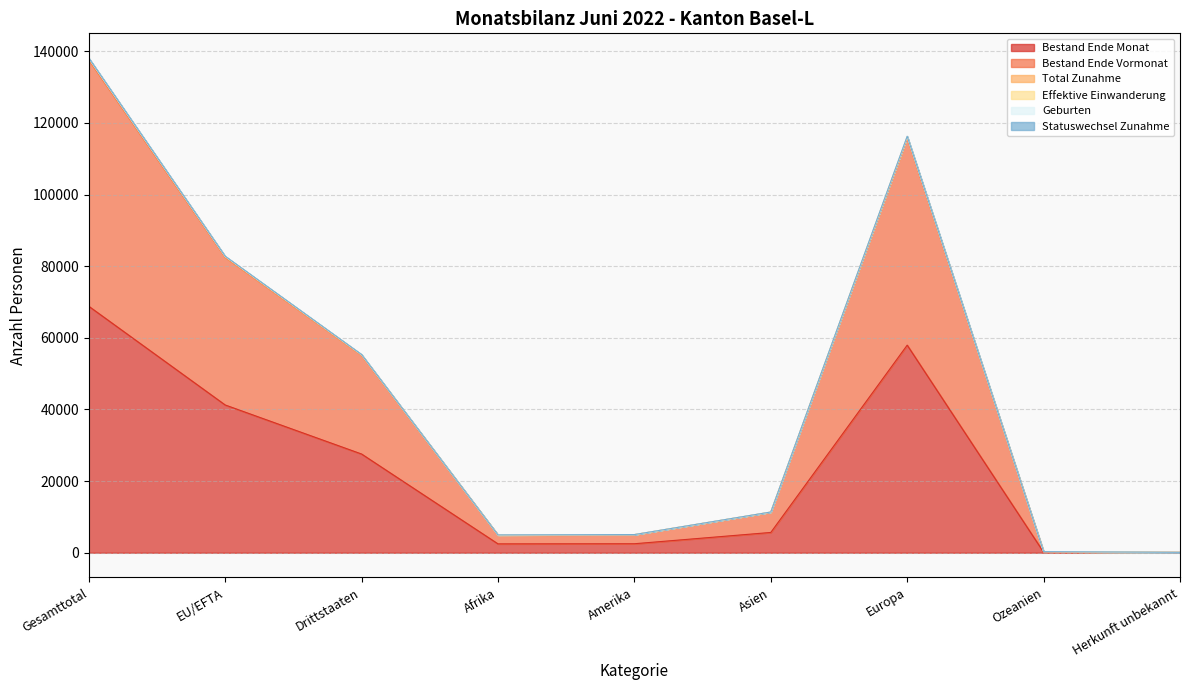

The value of Geburten at Afrika is 1813. True or false?

False